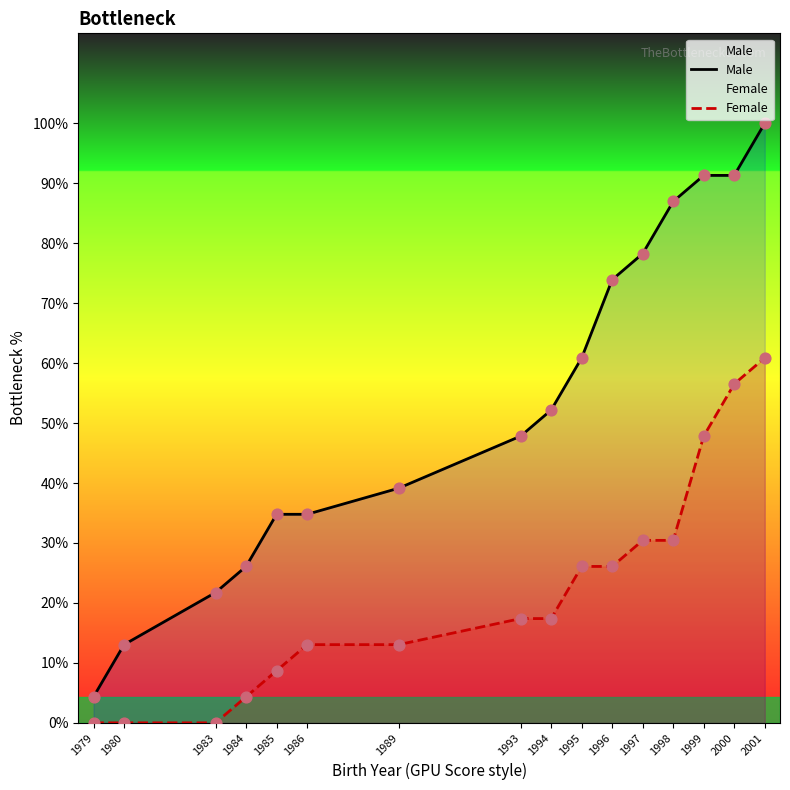

Which series has the widest spread of Y values?

Male